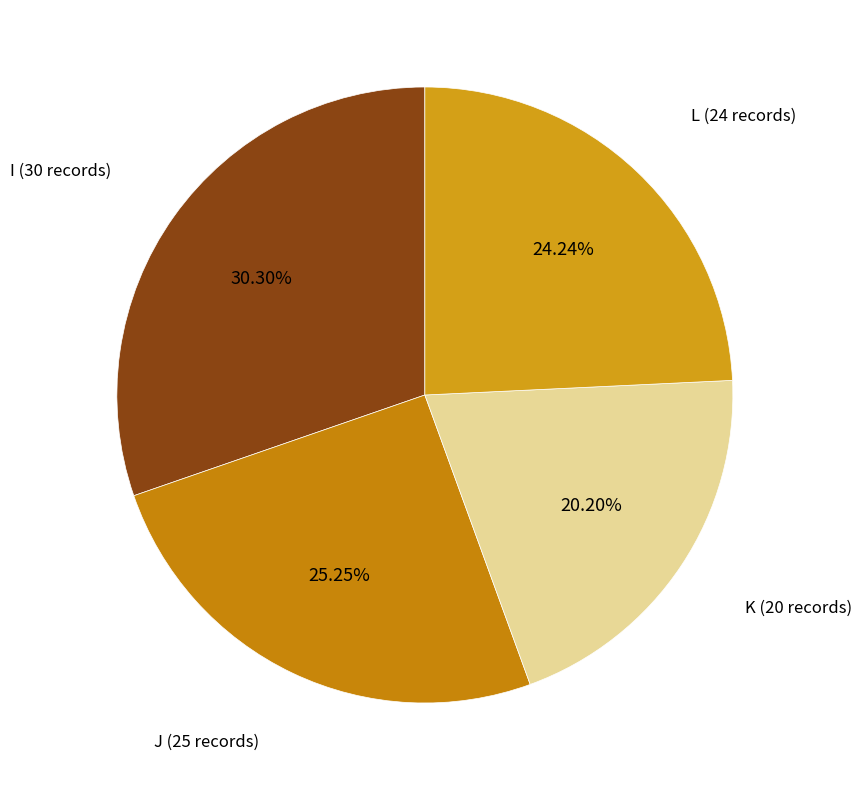

What is the smallest slice in the pie chart?

K